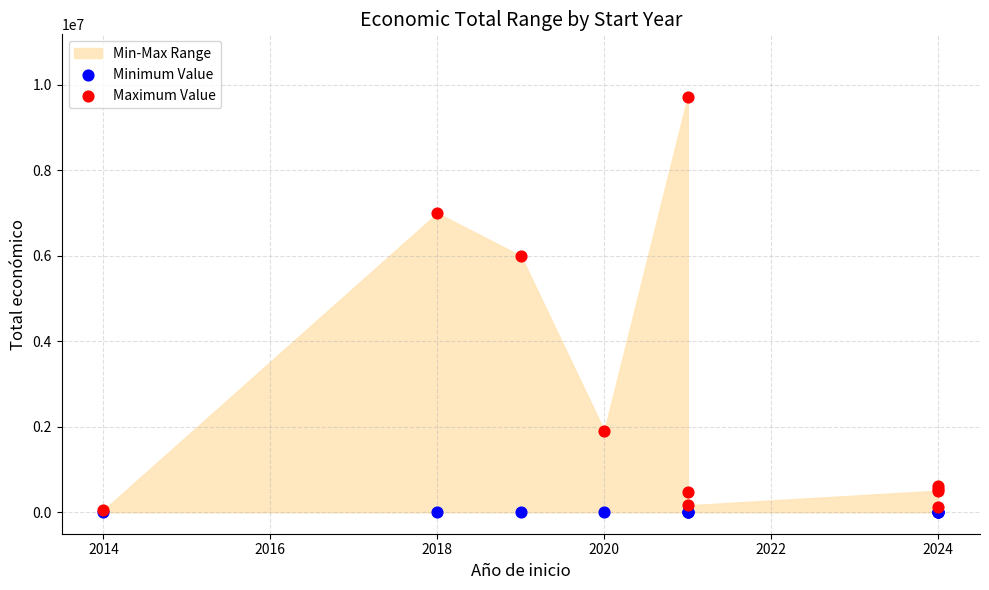

Across all series, what Y value is closest to 4862381?

5999753